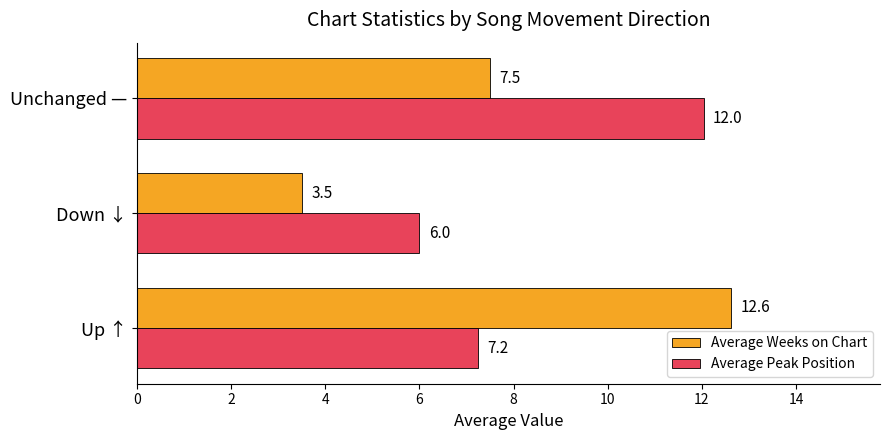

What are all the series names shown in the legend?

Average Weeks on Chart, Average Peak Position